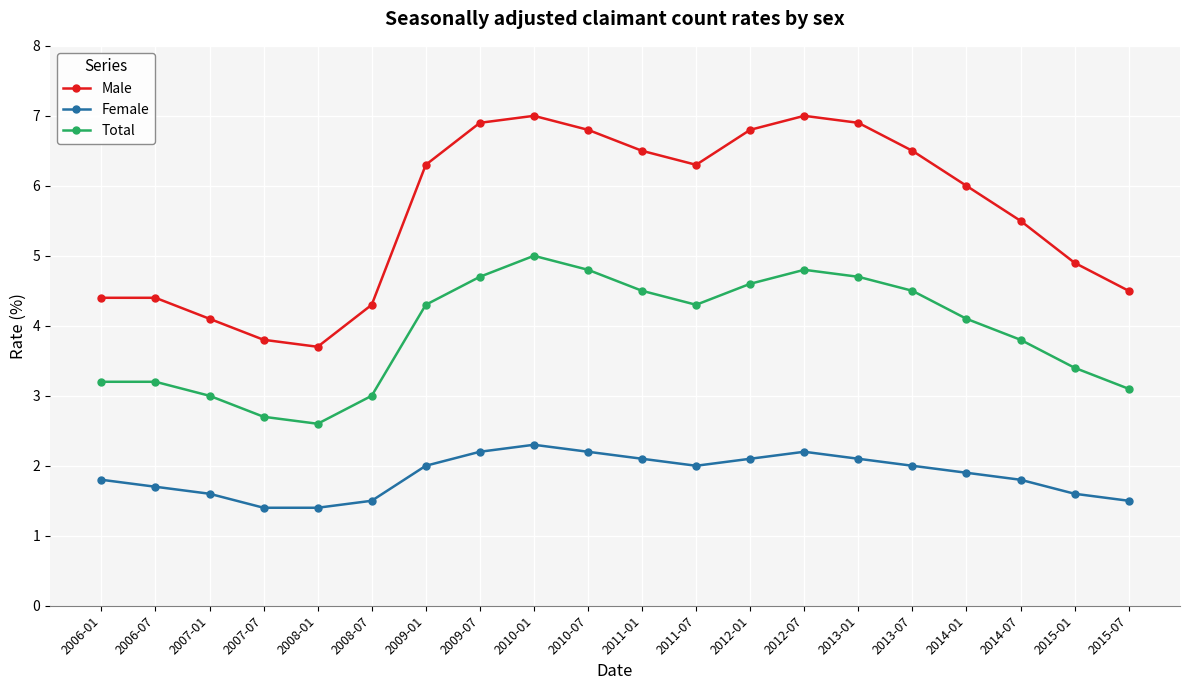

What is the minimum value for Male?

3.7